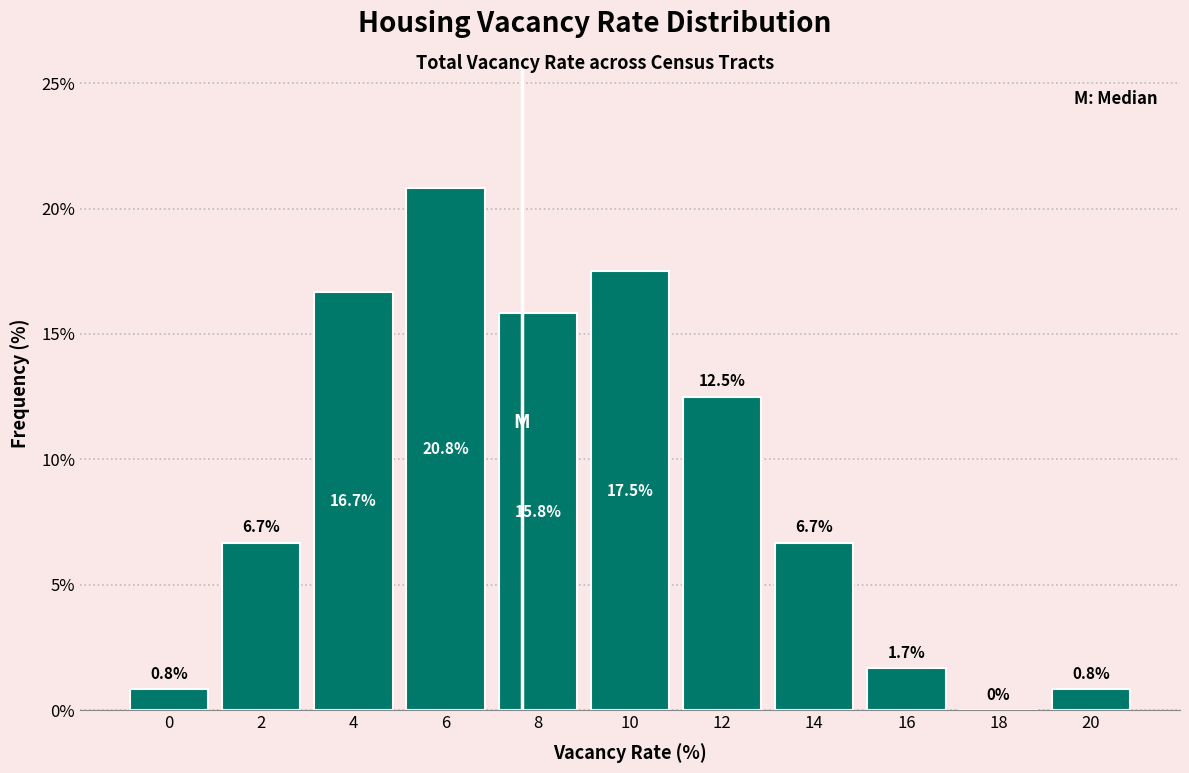

Reading left to right, transcribe all the data shown in this chart.

0=0.8	2=6.7	4=16.7	6=20.8	8=15.8	10=17.5	12=12.5	14=6.7	16=1.7	18=0.0	20=0.8